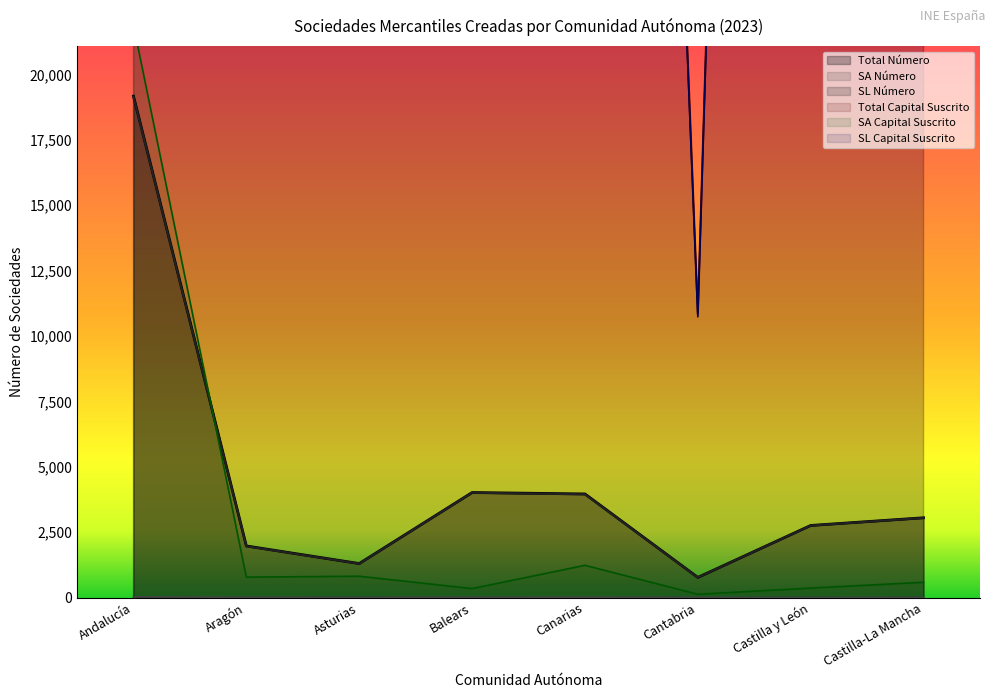

How many categories are shown in the chart?

8